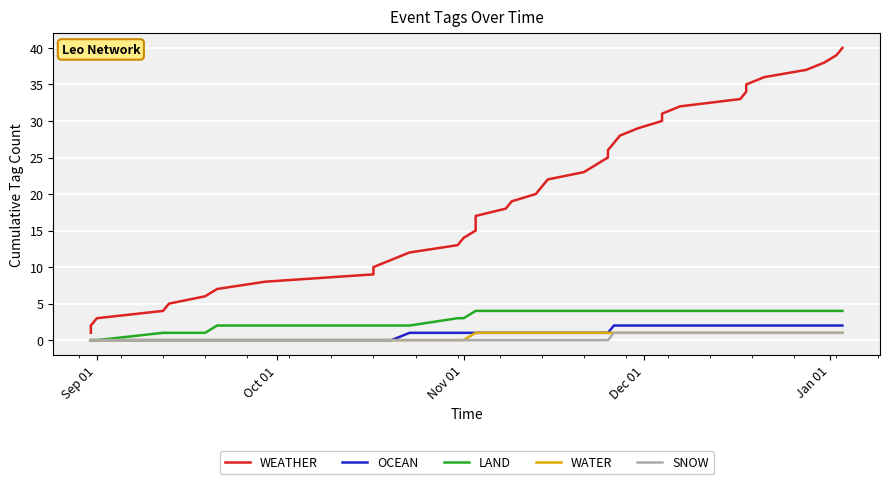

True or false: OCEAN has more than 0 points higher than both neighbors.

False